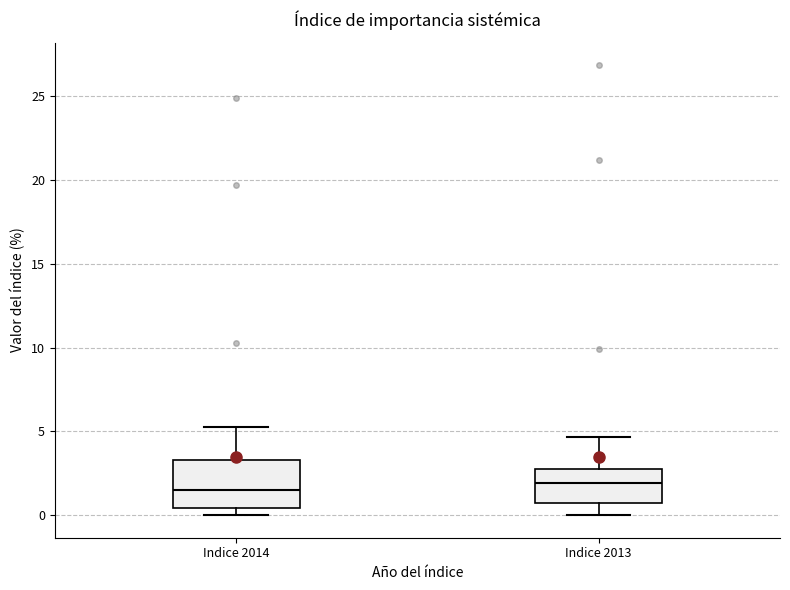

Comparing the boxes themselves (not the whiskers), which one is the tallest?

Indice 2014